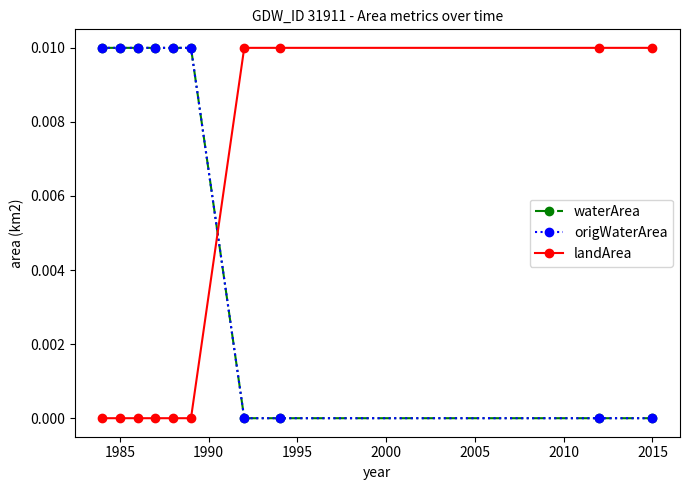

Count the origWaterArea values in the range 0 to 1.

10